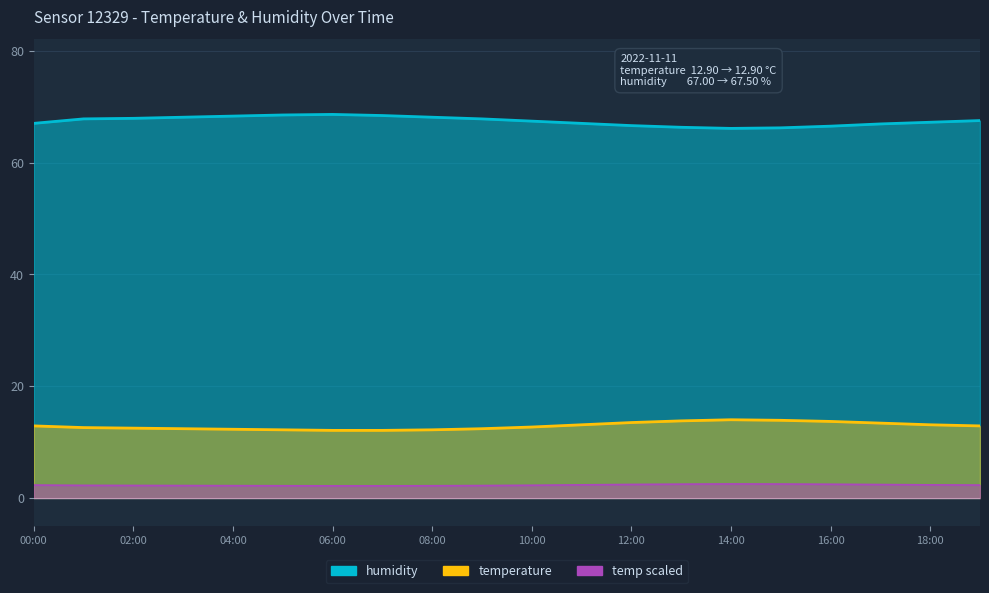

True or false: the data has more than 2 interior local peaks.

False